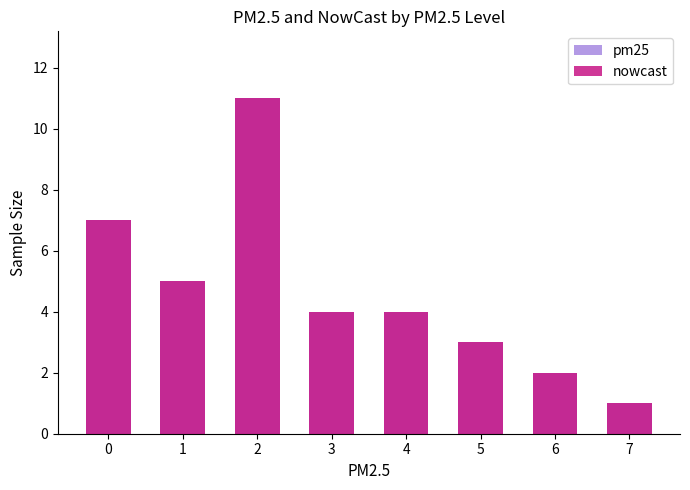

Count the nowcast values in the range 3 to 7.

5